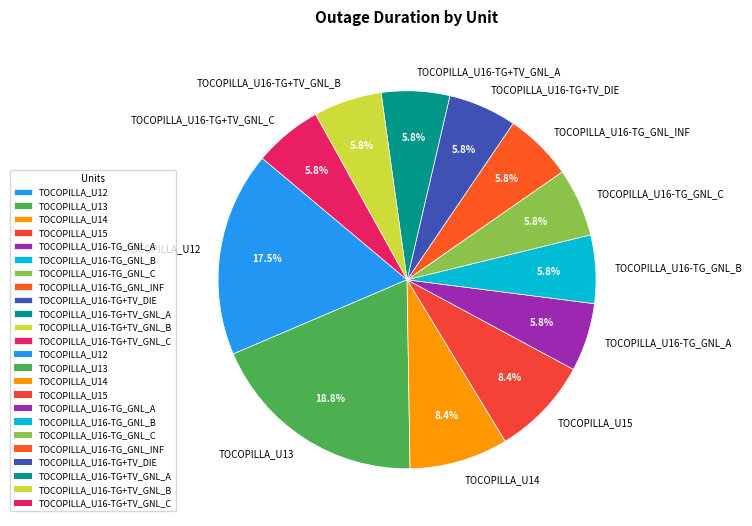

To the nearest percent, what is the difference between the largest and smallest slice percentages?

13%